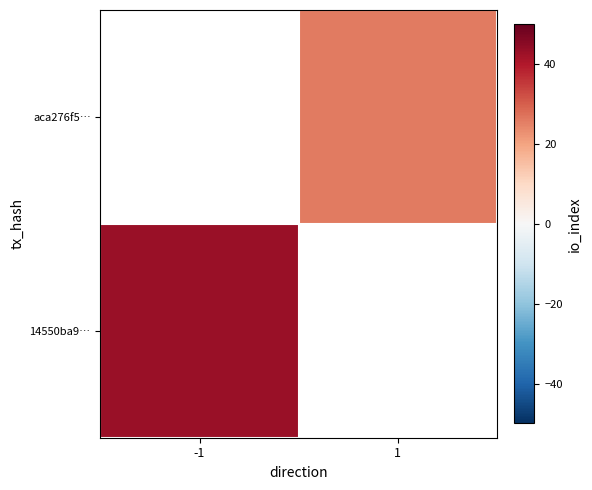

Rank the series by their average value, from highest to lowest.

14550ba9…, aca276f5…